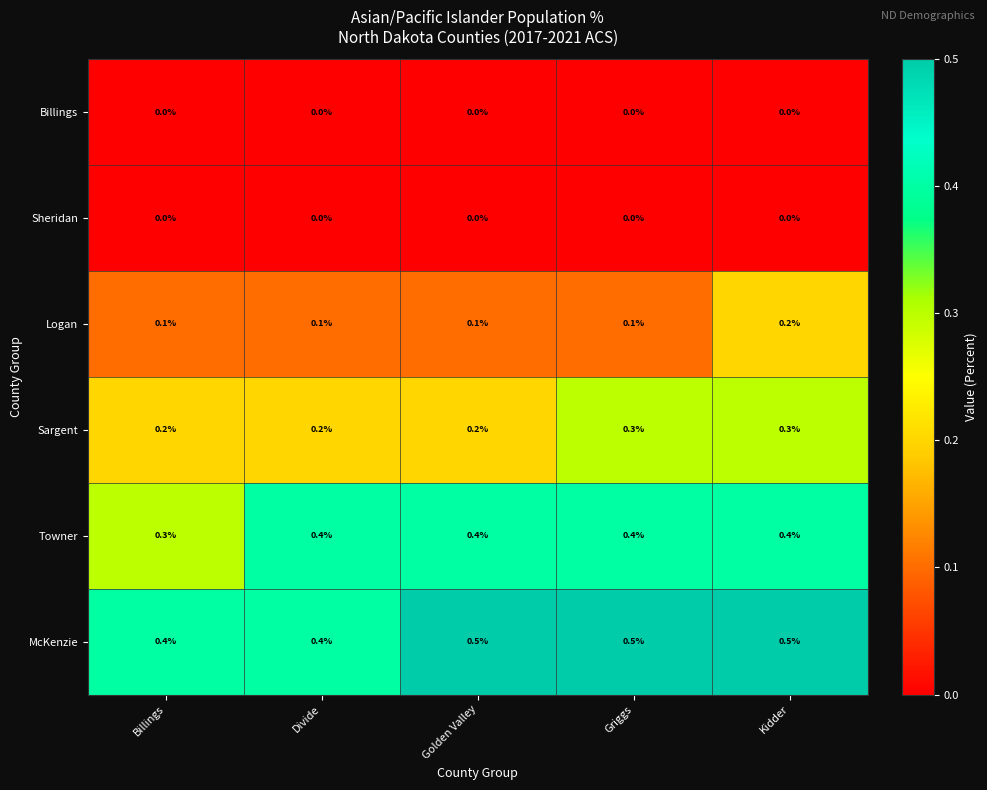

Reading left to right, list all the values displayed in this chart.

Billings: 0.0	0.0	0.0	0.0	0.0
Sheridan: 0.0	0.0	0.0	0.0	0.0
Logan: 0.1	0.1	0.1	0.1	0.2
Sargent: 0.2	0.2	0.2	0.3	0.3
Towner: 0.3	0.4	0.4	0.4	0.4
McKenzie: 0.4	0.4	0.5	0.5	0.5